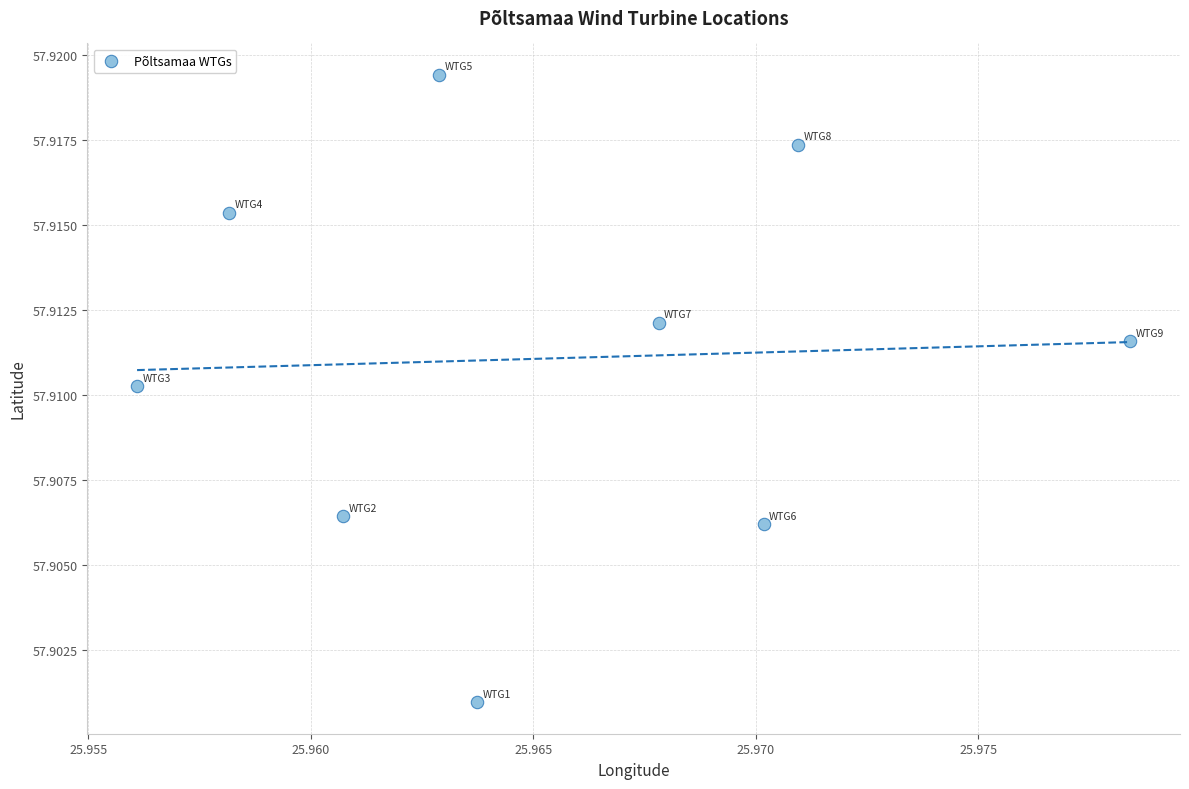

What is the average X value?

26.0